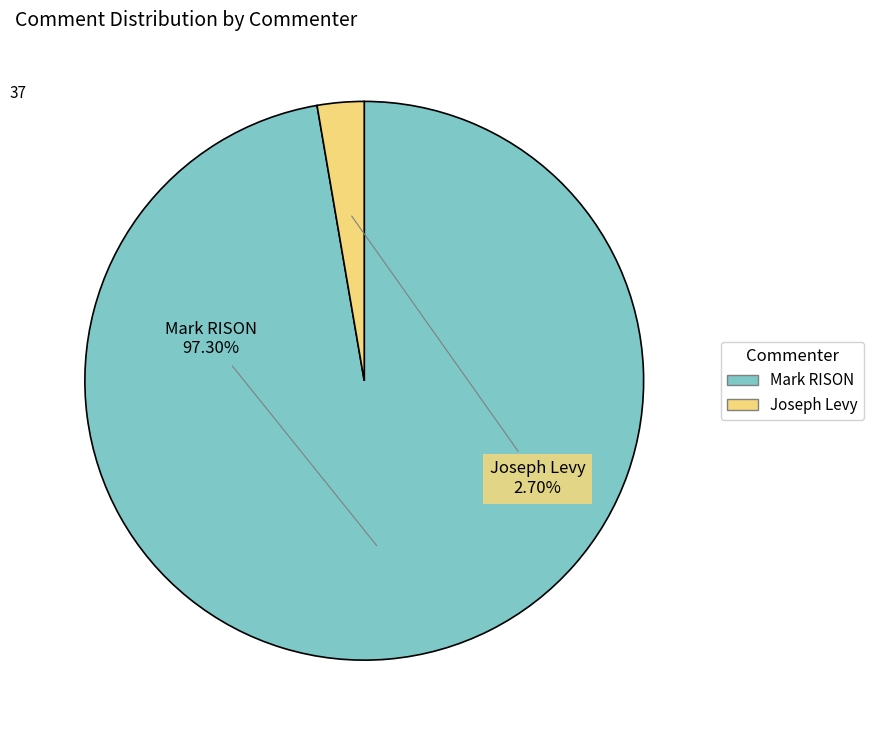

To the nearest percent, what portion does Mark RISON represent?

97%